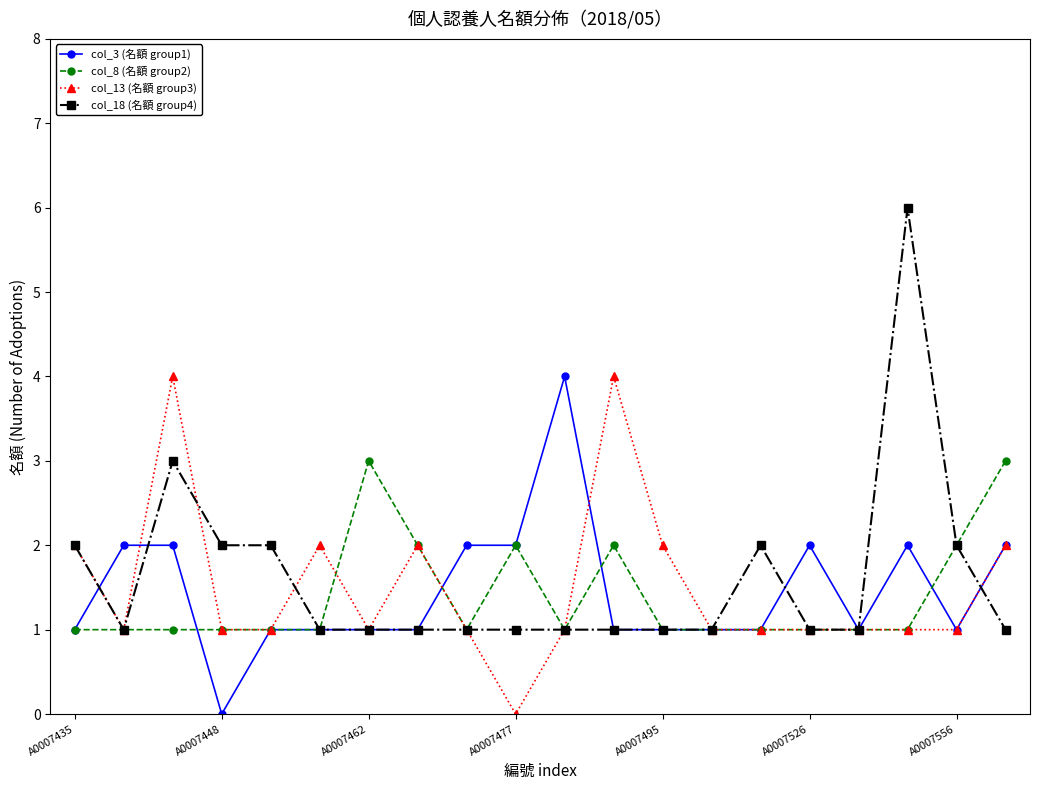

What is the sum of all col_13 (名額 group3) values?

30